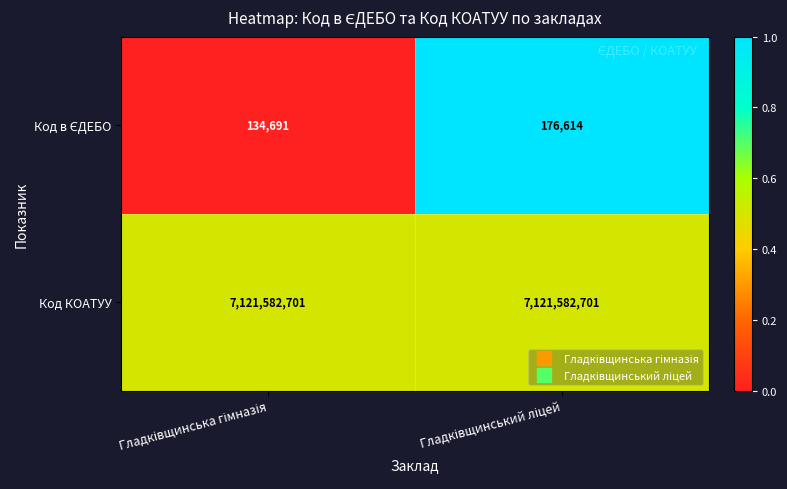

Which series has the largest total across all categories?

Код КОАТУУ